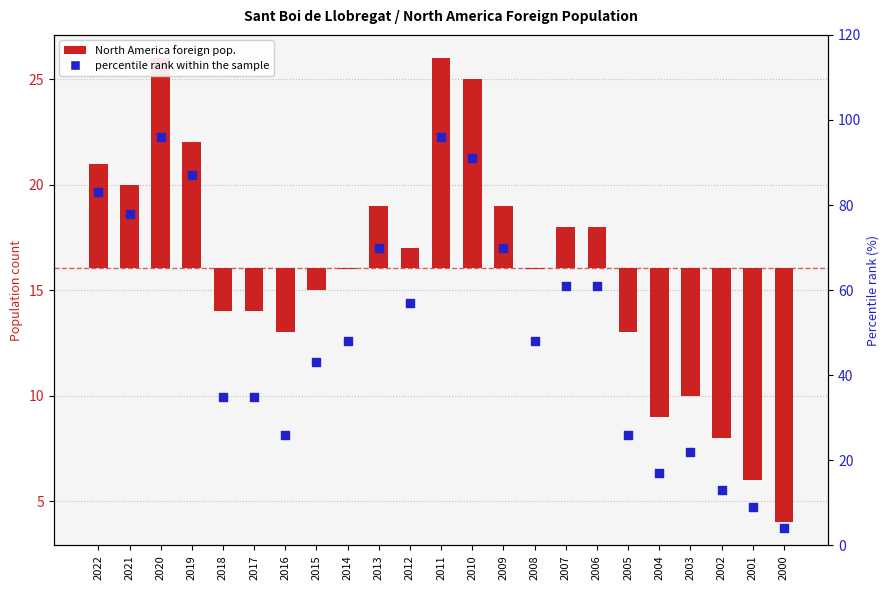

Which series has the largest total across all categories?

percentile rank within the sample